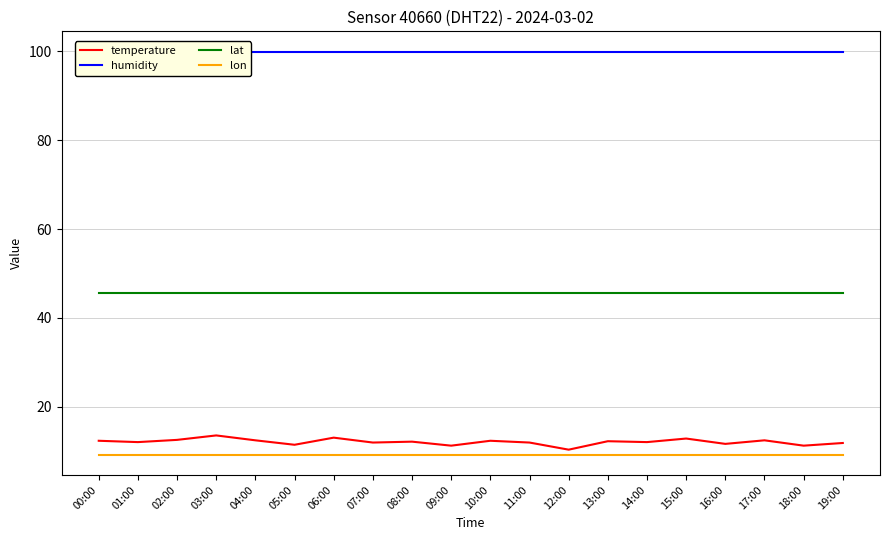

At which label does humidity reach its peak?

00:00